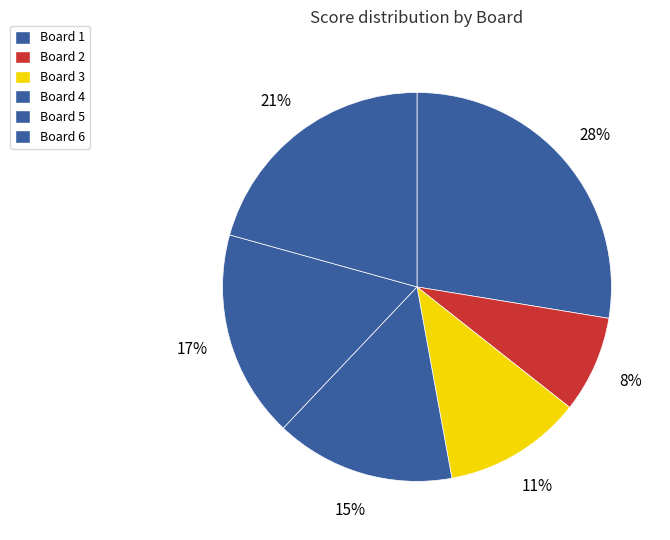

Which category has the biggest portion of the pie?

Board 1